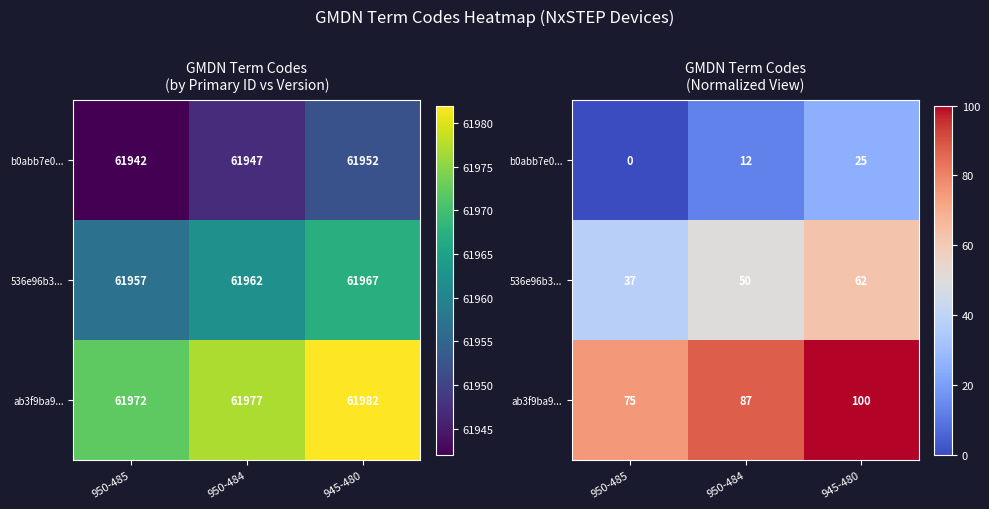

Count the number of categories in the chart.

3